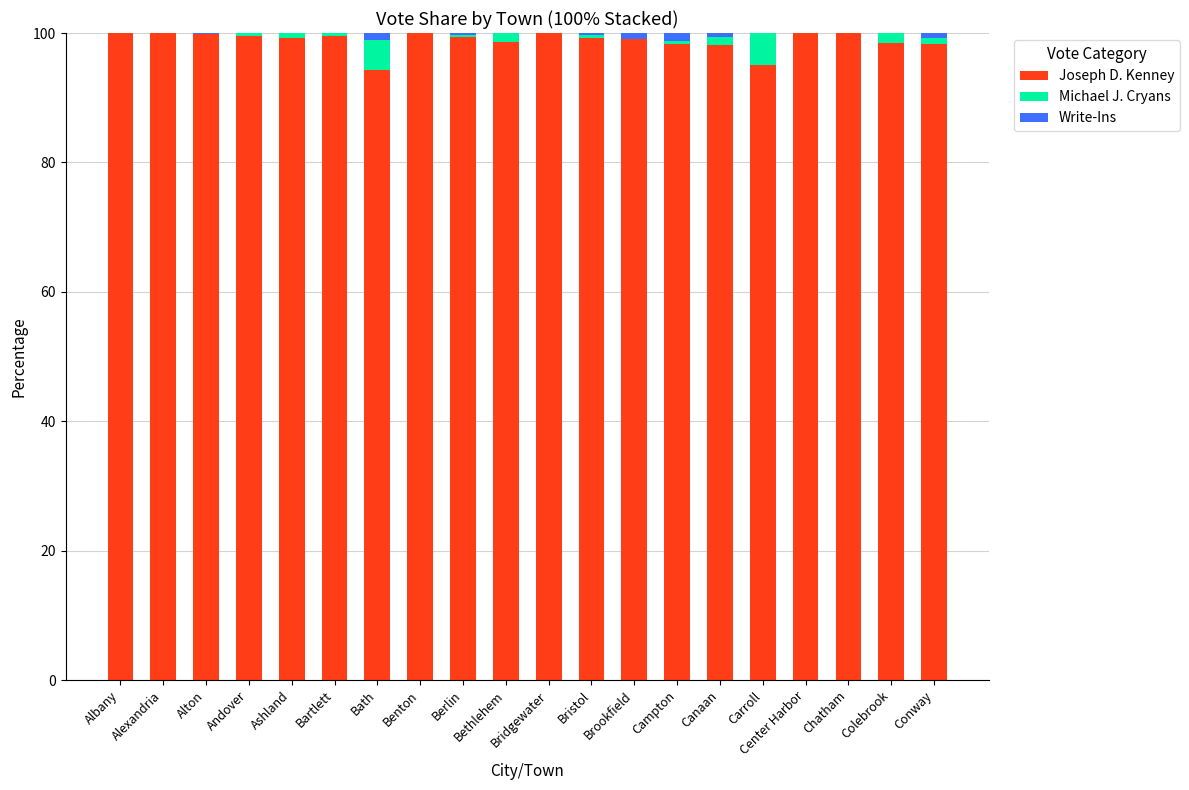

What is the sum of all Joseph D. Kenney values?

1977.0